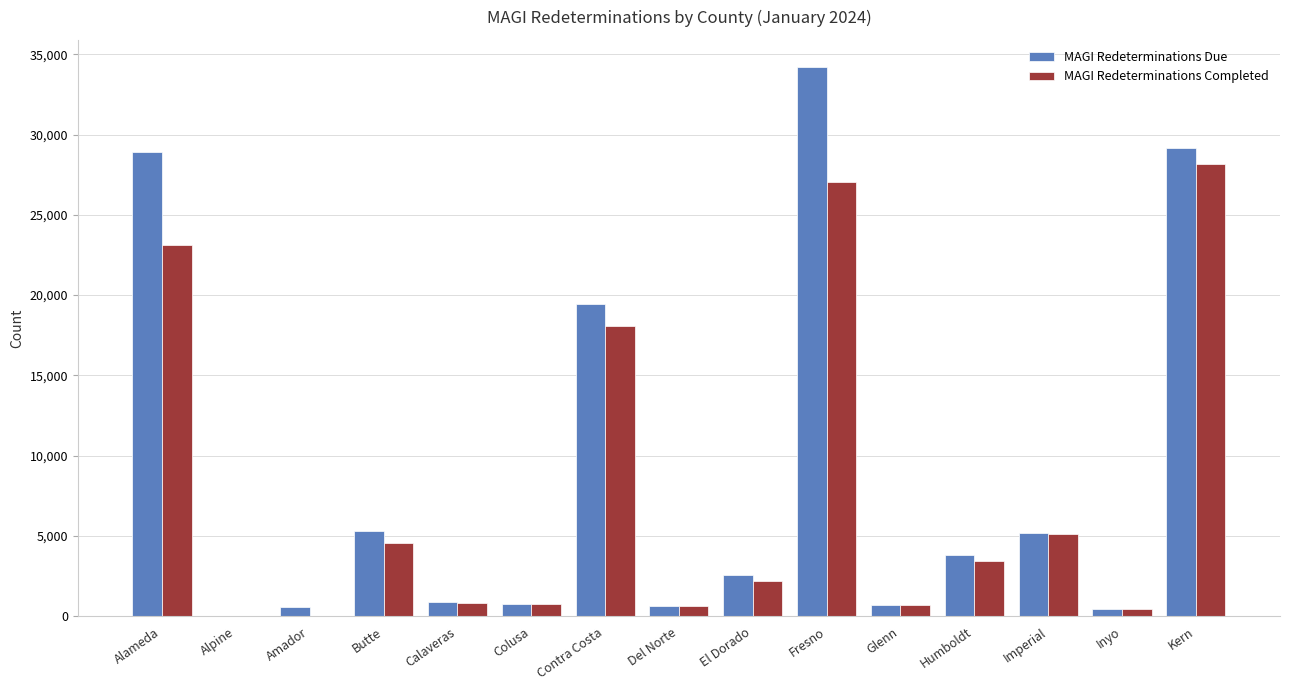

At which label is MAGI Redeterminations Completed closest to 14090?

Contra Costa